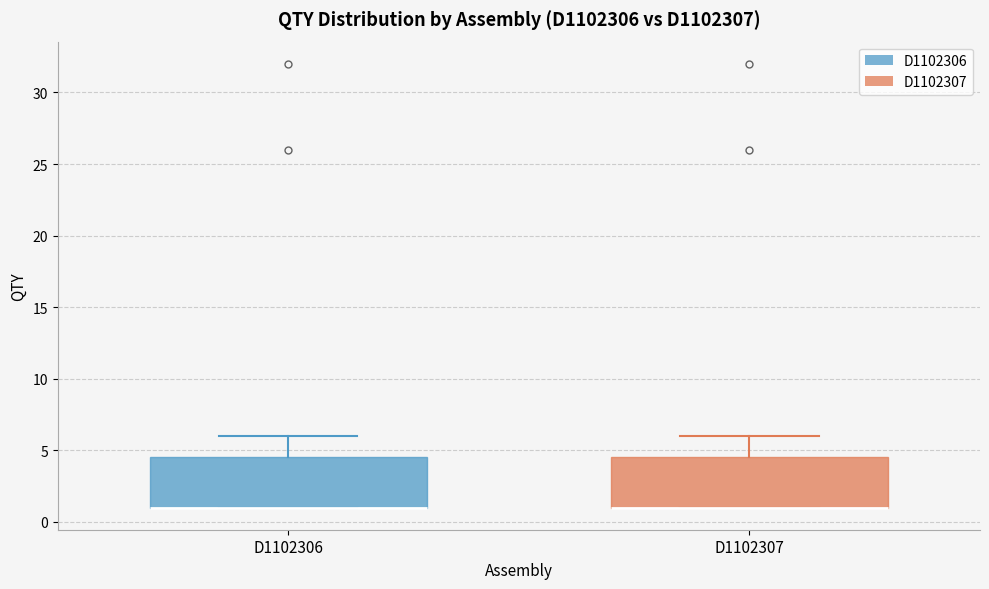

Reading left to right, read every box against the y-axis: the position of its median line, the range the box covers, and the ends of its whiskers. The values are not printed on the chart, so give them approximately, as read against the axis.

D1102306: median 1.0 (drawn on the box's lower edge), box 1.0 to 4.5, whiskers 1.0 to 6.0
D1102307: median 1.0 (drawn on the box's lower edge), box 1.0 to 4.5, whiskers 1.0 to 6.0